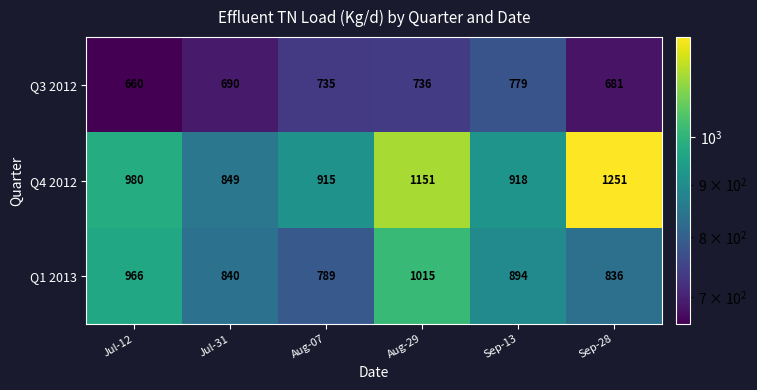

The value of Q1 2013 at Sep-28 is 1380. True or false?

False